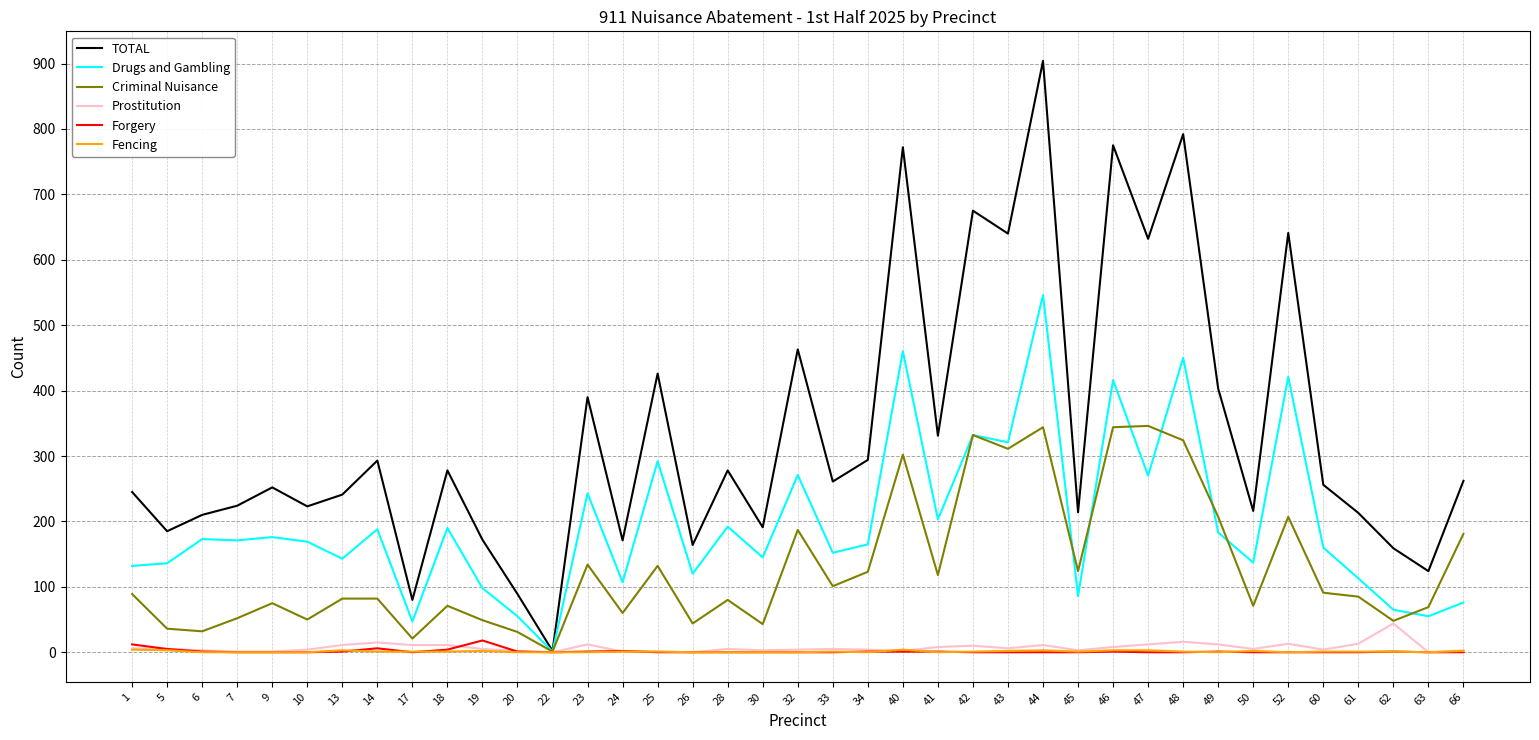

What is the total value across all series at 7?

448